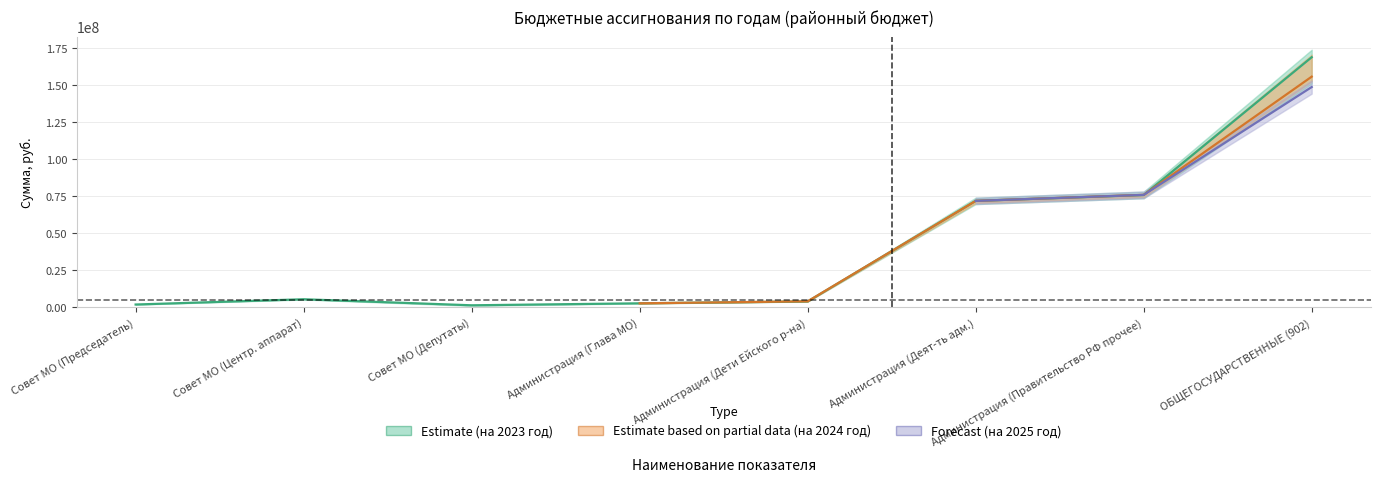

Does the chart have visible grid lines?

Yes